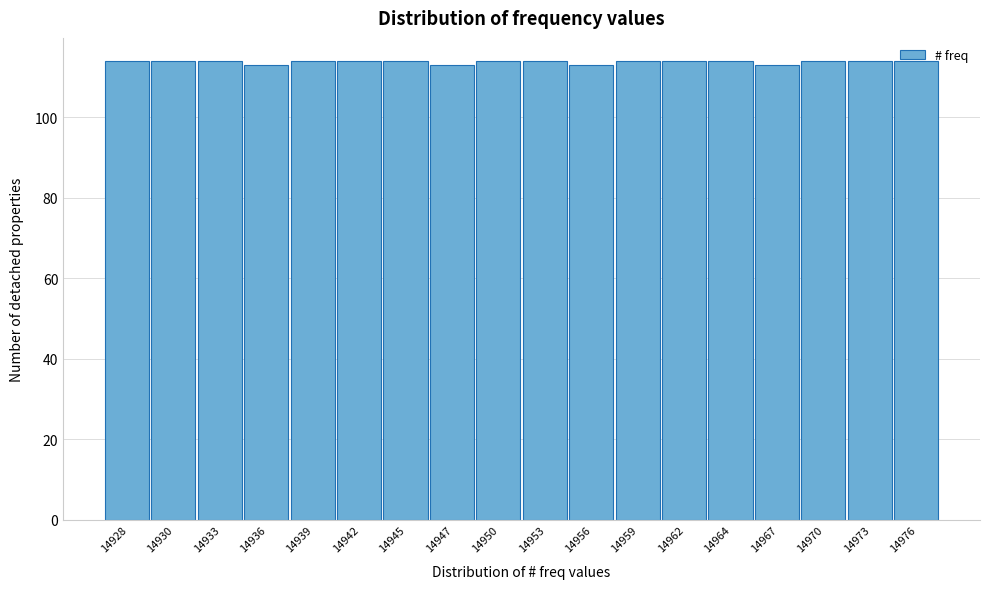

What is the value of the 2nd bar from the left?

114